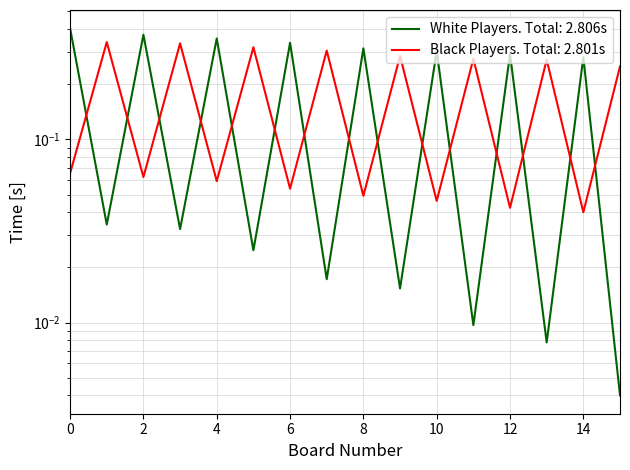

Where do Top Ratings (White) and Top Ratings (Black) first cross each other?

0 and 1